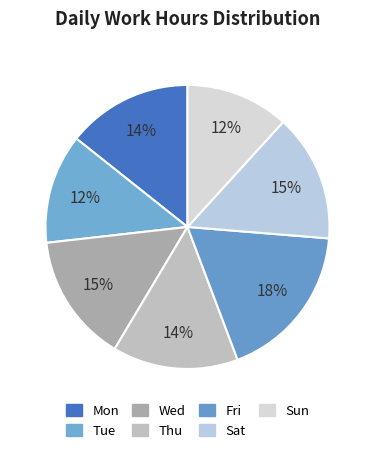

How many slices are in this pie chart?

7